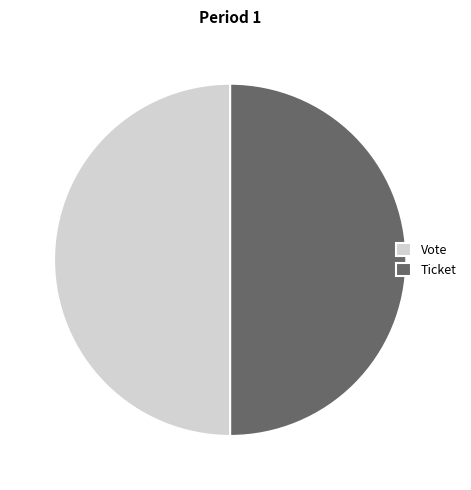

What is the ratio of the value at Ticket to the value at Vote?

1.0